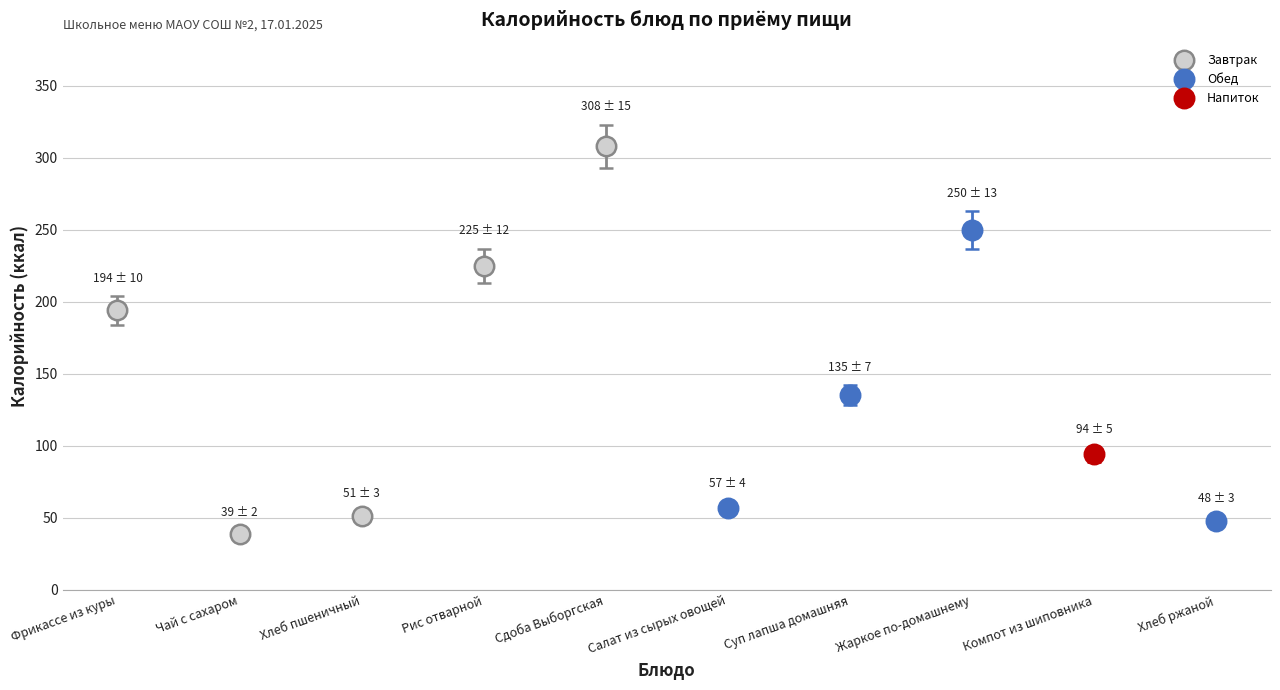

What is the label of the 5th bar from the left?

Сдоба Выборгская